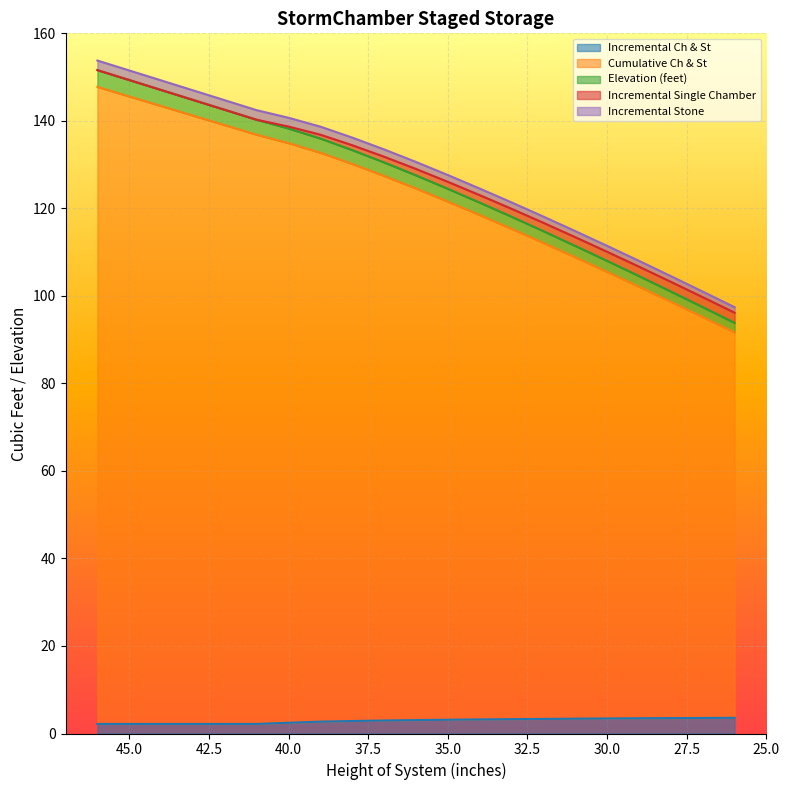

What is the value of the Elevation (feet) point at the 9th from the left?

130.2